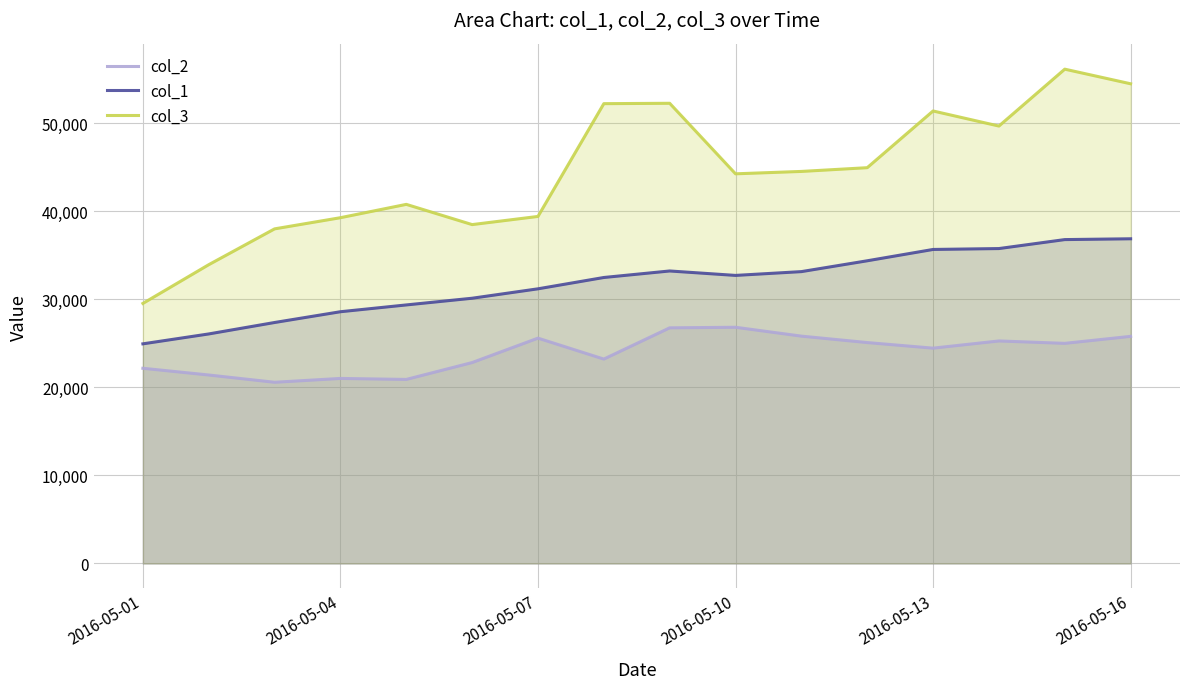

At how many categories does at least one series exceed 47207?

6